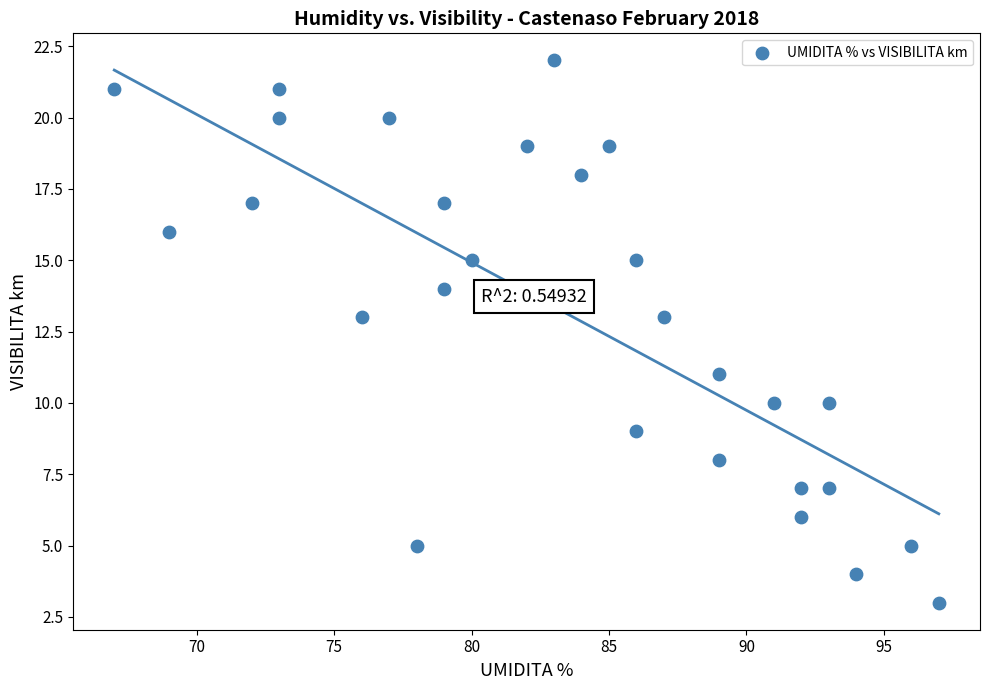

What is the range of X values (max minus min)?

30